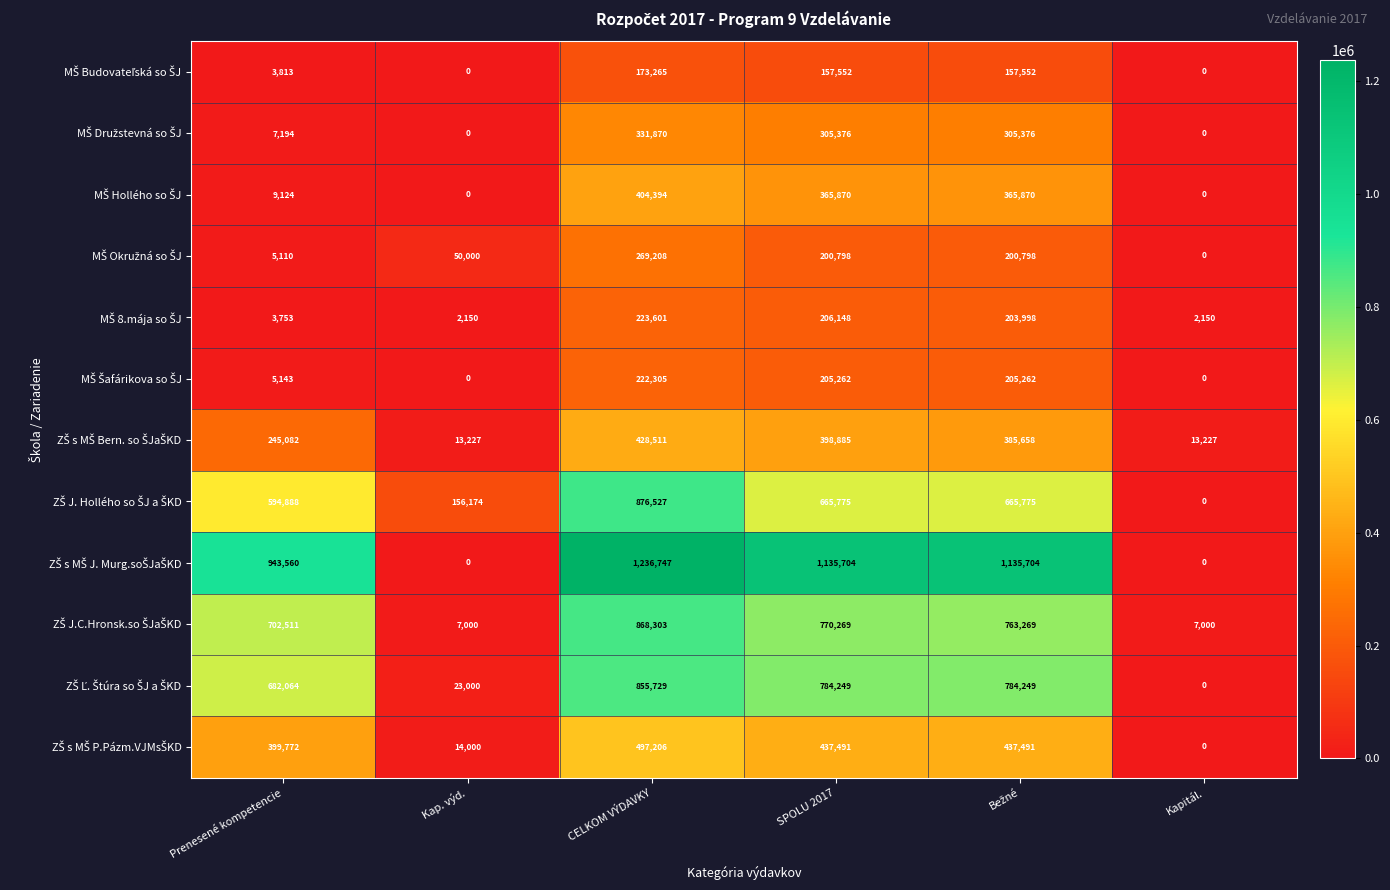

What is the spread (max minus min) of values at Kap. výd.?

156174